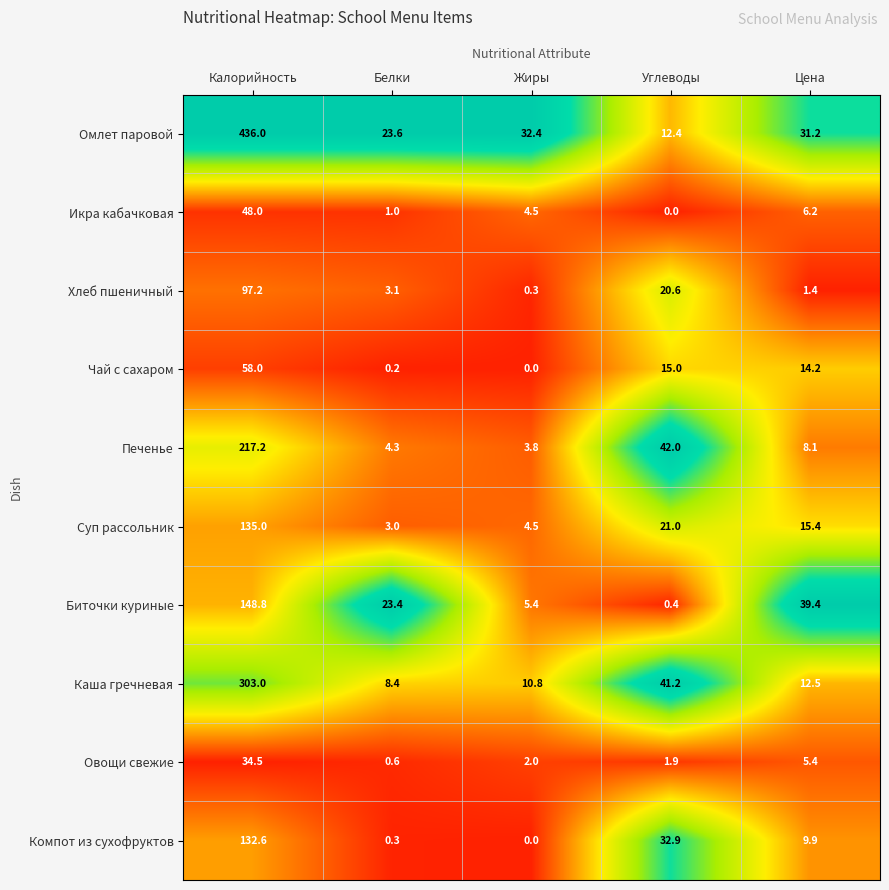

At which label does Компот из сухофруктов first exceed 9?

Калорийность